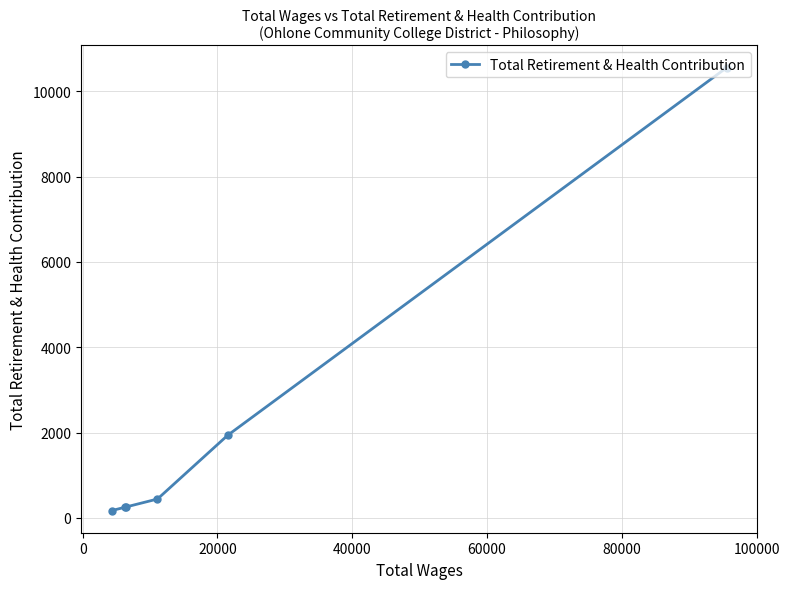

What is the value of the 3rd point from the left?

256